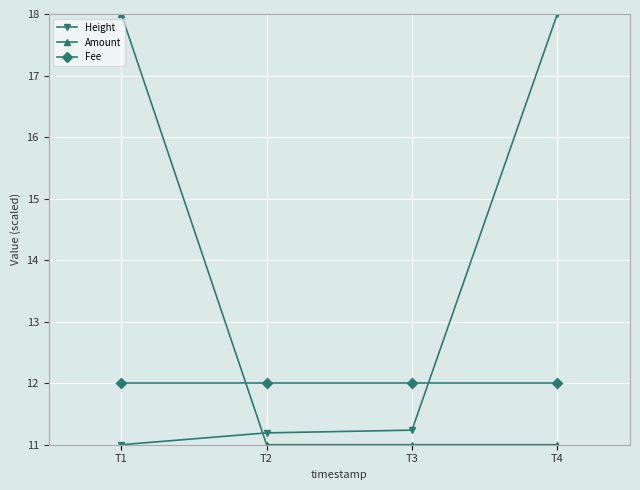

What is the spread (max minus min) of values at T1?

7.0